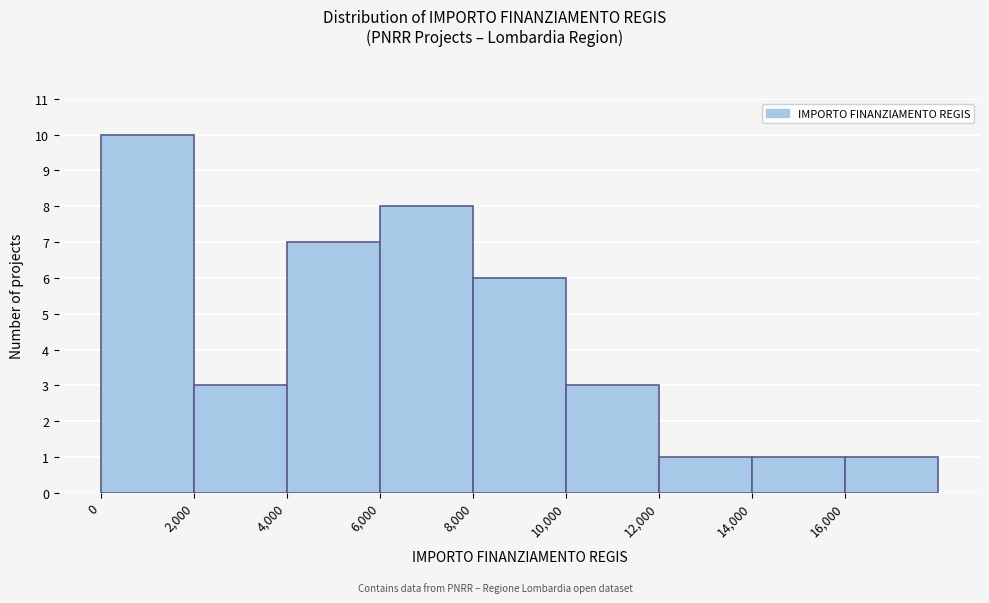

Reading left to right, list every bar in this chart as the range it spans on the x-axis followed by its height. The values are not printed on the chart, so give them approximately, as read against the axis.

0 to 2000: 10
2000 to 4000: 3
4000 to 6000: 7
6000 to 8000: 8
8000 to 10000: 6
10000 to 12000: 3
12000 to 14000: 1
14000 to 16000: 1
16000 to 18000: 1